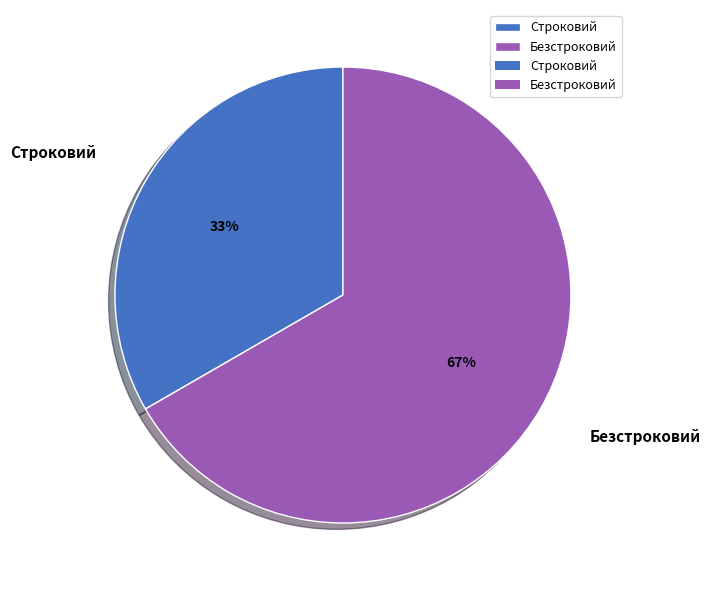

Which category has the smallest portion of the pie?

Строковий